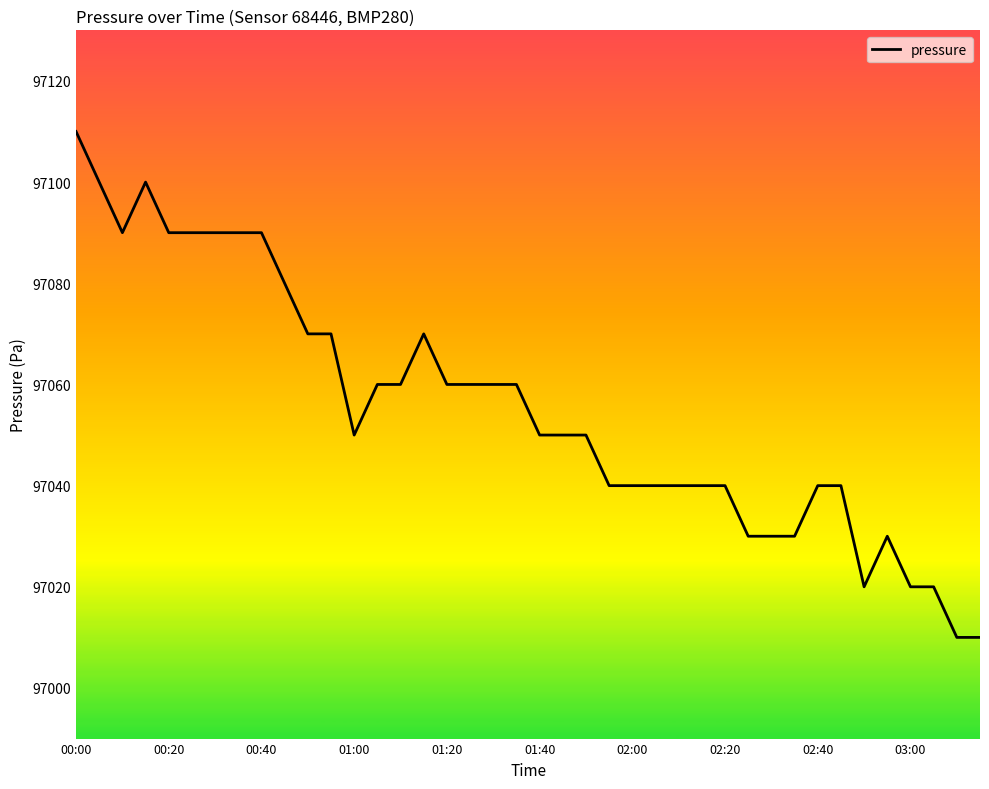

What is the greatest value displayed?

97110